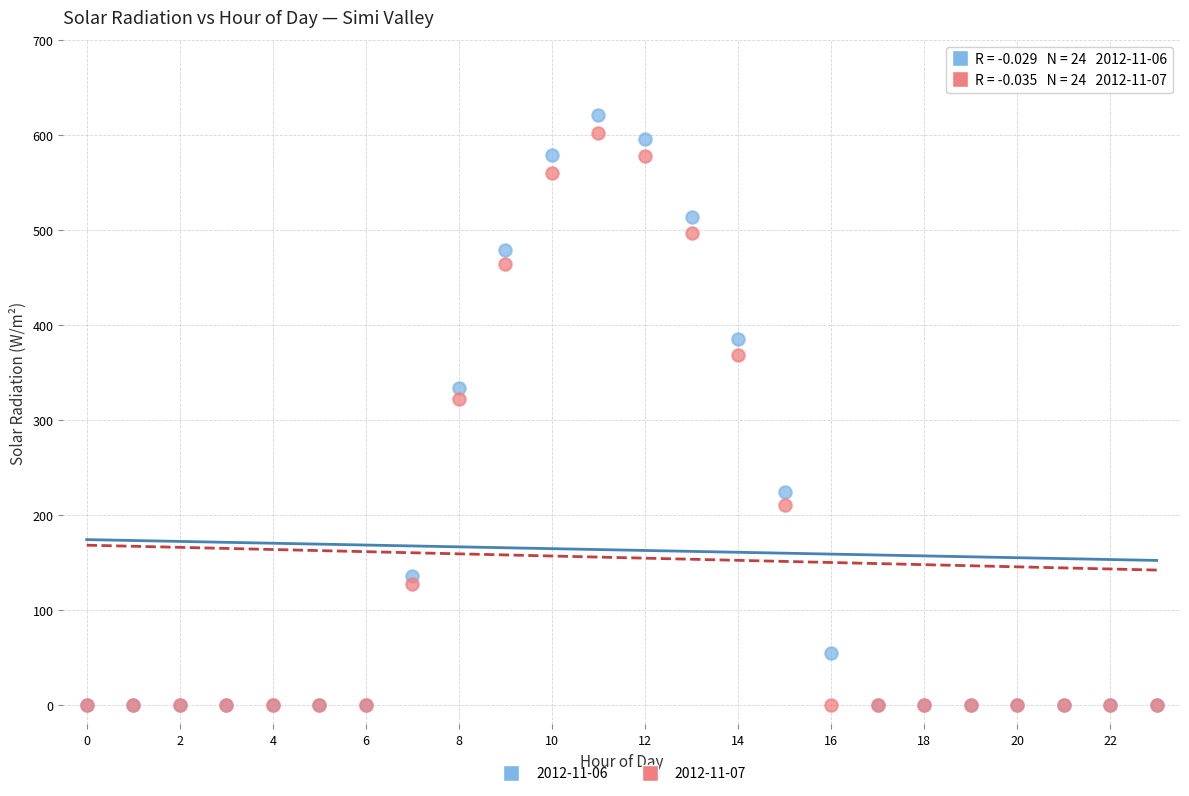

What are all the series names shown in the legend?

2012-11-06, 2012-11-07